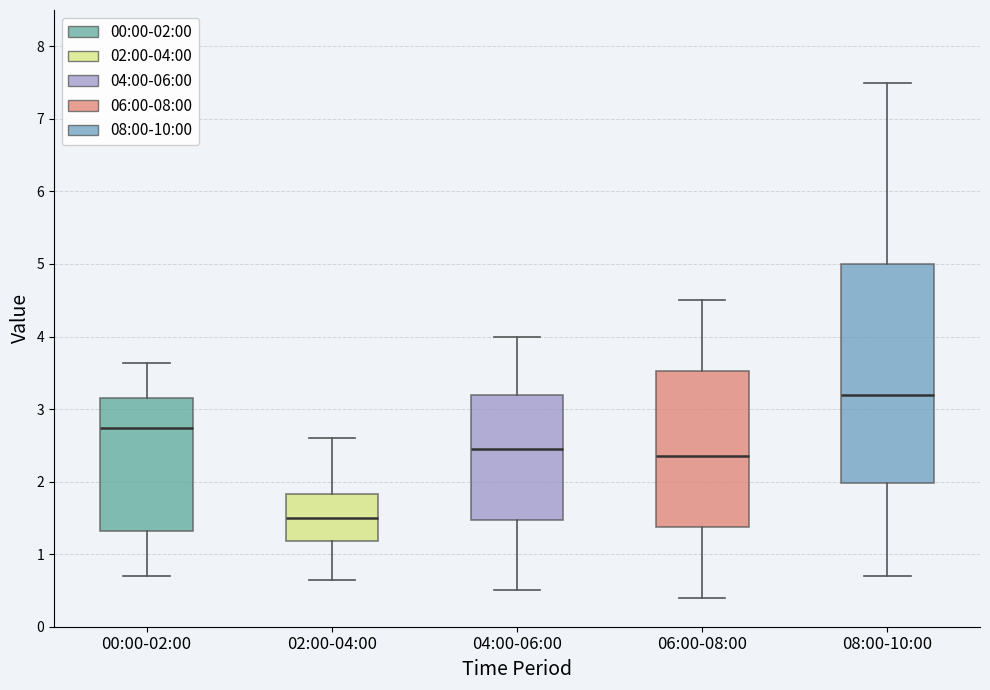

Which box's median line is the highest?

08:00-10:00